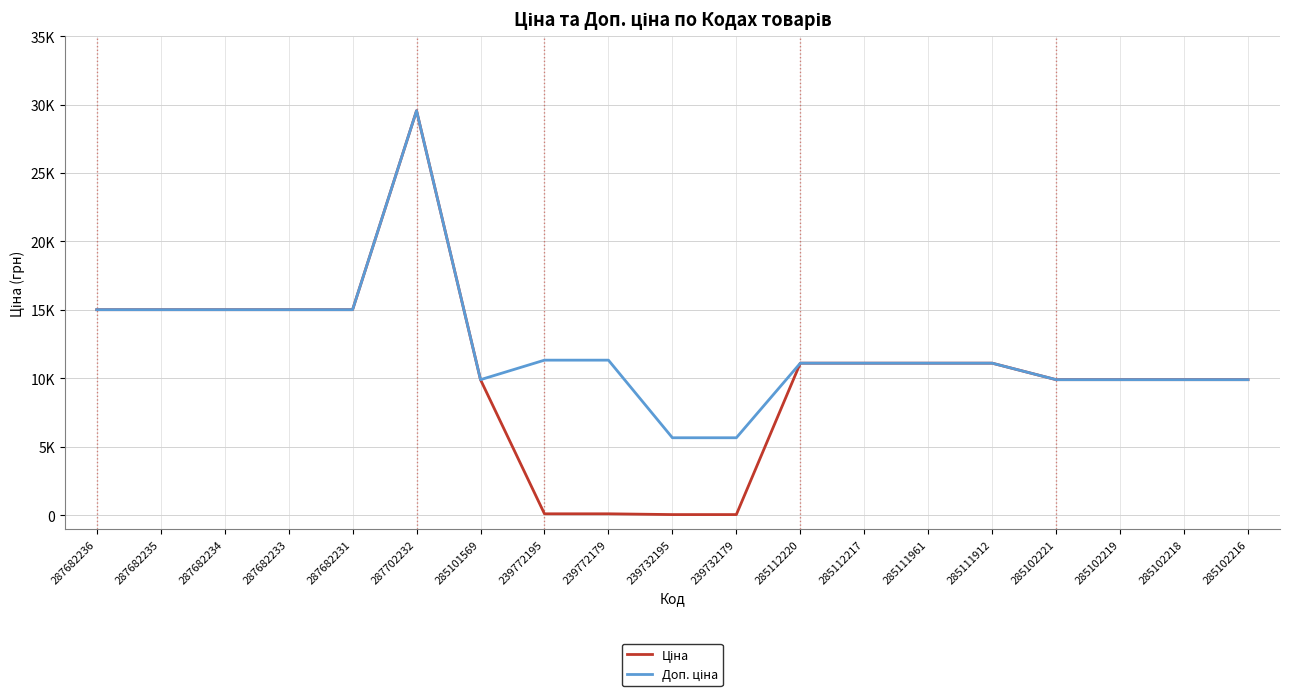

Does the chart display data point markers on the line(s)?

No